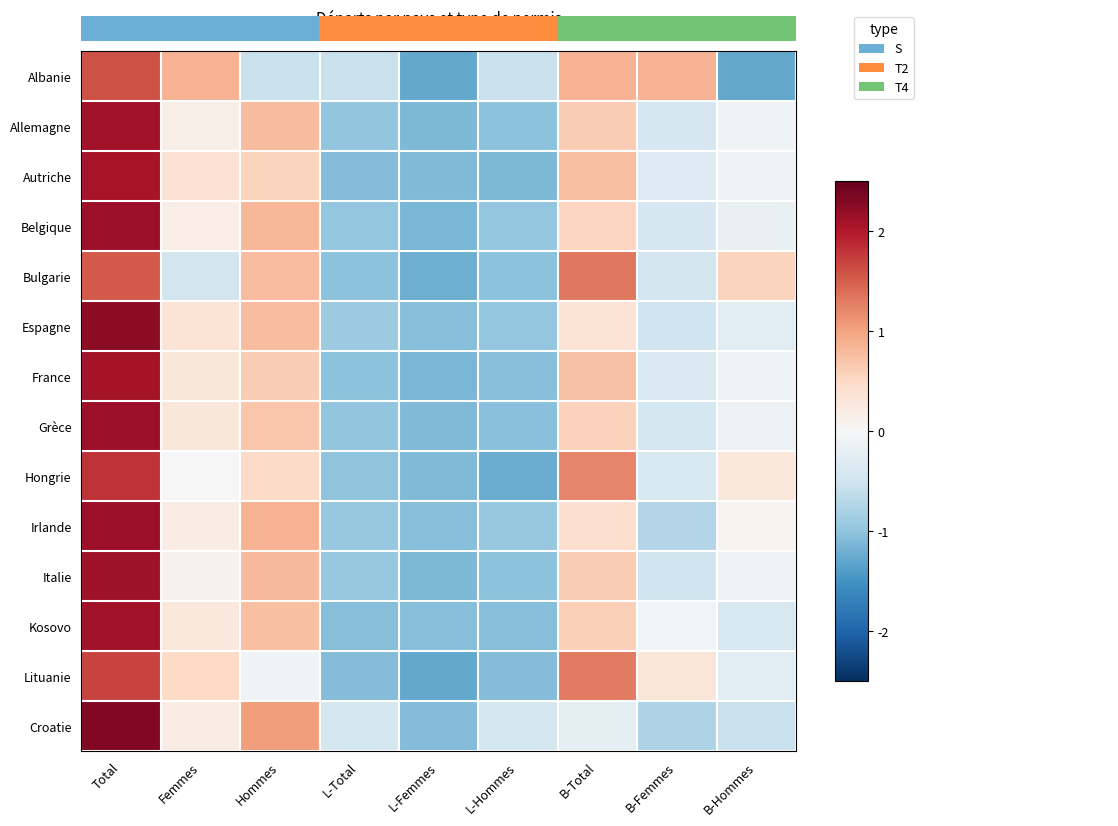

Reading right to left, what are all the values shown in this chart?

Albanie: B-Hommes=-1.3	B-Femmes=0.9	B-Total=0.9	L-Hommes=-0.6	L-Femmes=-1.3	L-Total=-0.6	Hommes=-0.6	Femmes=0.9	Total=1.6
Allemagne: B-Hommes=-0.1	B-Femmes=-0.4	B-Total=0.6	L-Hommes=-1.0	L-Femmes=-1.1	L-Total=-1.0	Hommes=0.8	Femmes=0.1	Total=2.1
Autriche: B-Hommes=-0.1	B-Femmes=-0.3	B-Total=0.7	L-Hommes=-1.1	L-Femmes=-1.1	L-Total=-1.1	Hommes=0.6	Femmes=0.4	Total=2.1
Belgique: B-Hommes=-0.2	B-Femmes=-0.4	B-Total=0.5	L-Hommes=-1.0	L-Femmes=-1.1	L-Total=-1.0	Hommes=0.8	Femmes=0.2	Total=2.1
Bulgarie: B-Hommes=0.6	B-Femmes=-0.5	B-Total=1.3	L-Hommes=-1.0	L-Femmes=-1.2	L-Total=-1.0	Hommes=0.8	Femmes=-0.5	Total=1.5
Espagne: B-Hommes=-0.3	B-Femmes=-0.5	B-Total=0.3	L-Hommes=-1.0	L-Femmes=-1.1	L-Total=-0.9	Hommes=0.8	Femmes=0.3	Total=2.2
France: B-Hommes=-0.1	B-Femmes=-0.4	B-Total=0.7	L-Hommes=-1.1	L-Femmes=-1.1	L-Total=-1.0	Hommes=0.6	Femmes=0.3	Total=2.1
Grèce: B-Hommes=-0.1	B-Femmes=-0.4	B-Total=0.6	L-Hommes=-1.0	L-Femmes=-1.1	L-Total=-1.0	Hommes=0.7	Femmes=0.3	Total=2.1
Hongrie: B-Hommes=0.3	B-Femmes=-0.4	B-Total=1.2	L-Hommes=-1.2	L-Femmes=-1.1	L-Total=-1.0	Hommes=0.5	Femmes=-0.0	Total=1.8
Irlande: B-Hommes=0.1	B-Femmes=-0.7	B-Total=0.4	L-Hommes=-1.0	L-Femmes=-1.1	L-Total=-1.0	Hommes=0.9	Femmes=0.2	Total=2.1
Italie: B-Hommes=-0.1	B-Femmes=-0.5	B-Total=0.6	L-Hommes=-1.0	L-Femmes=-1.1	L-Total=-0.9	Hommes=0.8	Femmes=0.1	Total=2.1
Kosovo: B-Hommes=-0.4	B-Femmes=-0.1	B-Total=0.6	L-Hommes=-1.1	L-Femmes=-1.1	L-Total=-1.1	Hommes=0.8	Femmes=0.3	Total=2.1
Lituanie: B-Hommes=-0.3	B-Femmes=0.3	B-Total=1.3	L-Hommes=-1.1	L-Femmes=-1.3	L-Total=-1.1	Hommes=-0.1	Femmes=0.5	Total=1.7
Croatie: B-Hommes=-0.6	B-Femmes=-0.8	B-Total=-0.2	L-Hommes=-0.4	L-Femmes=-1.1	L-Total=-0.4	Hommes=1.0	Femmes=0.2	Total=2.3